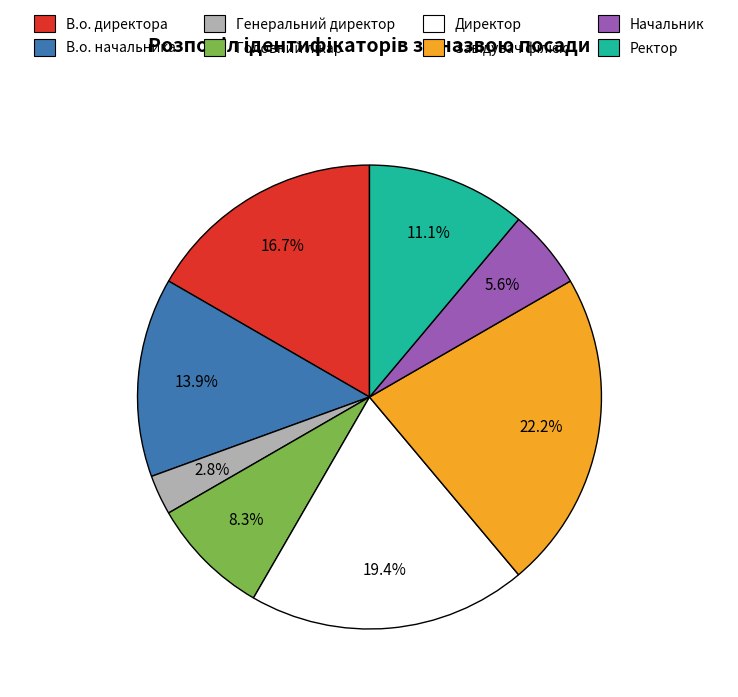

The Директор slice represents 19% of the pie. True or false?

True